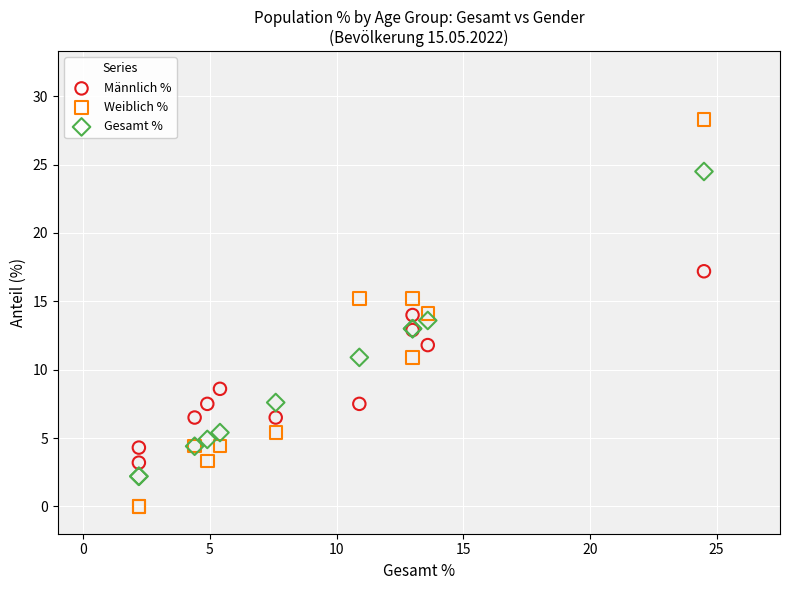

Which series reaches the maximum Y coordinate?

Weiblich %